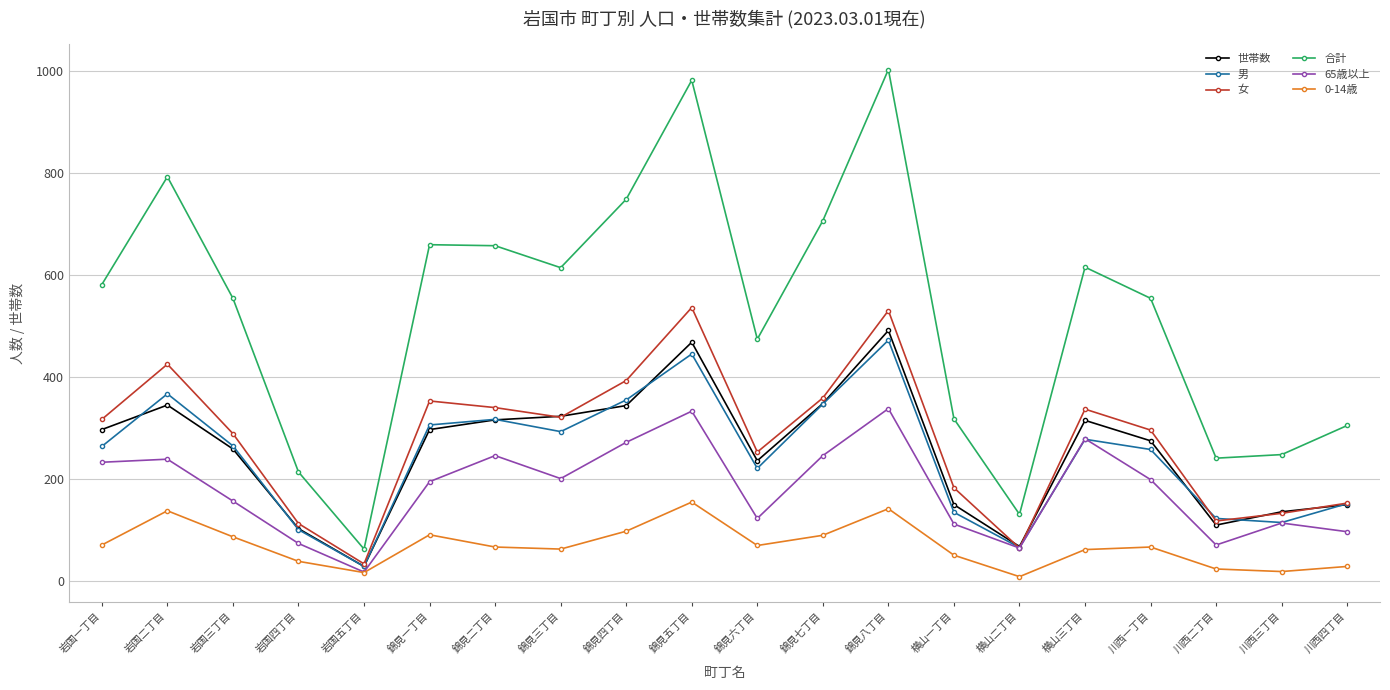

What is the label of the 10th point from the right?

錦見六丁目